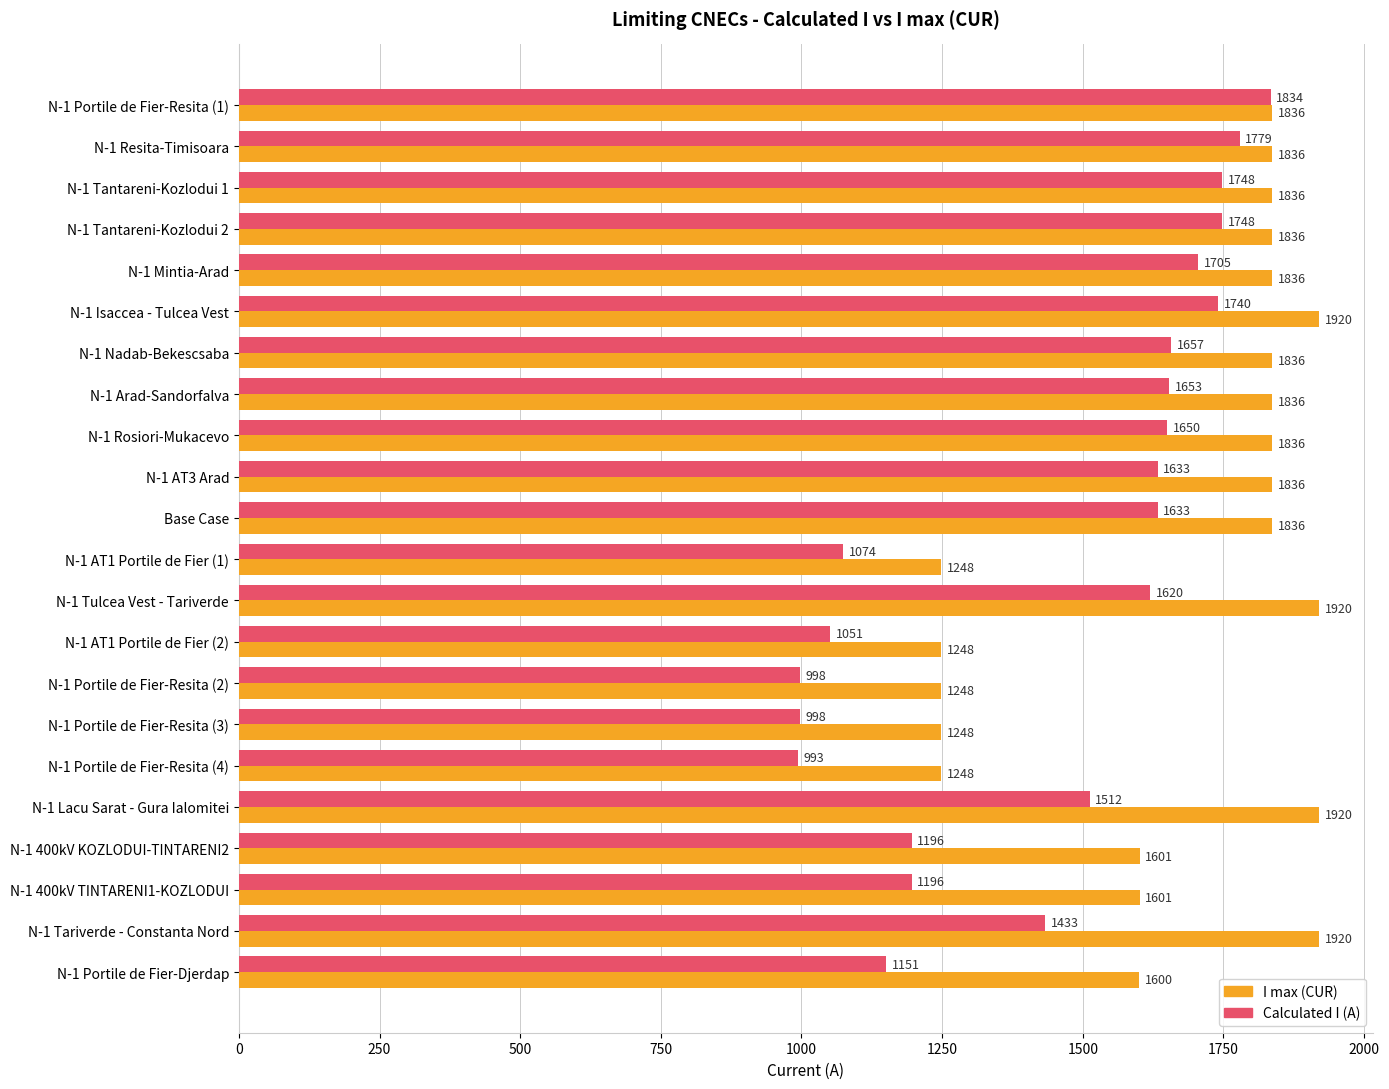

Is the value of I max (CUR) at N-1 Portile de Fier-Resita (2) greater than the value of Calculated I (A) at N-1 Tariverde - Constanta Nord?

No